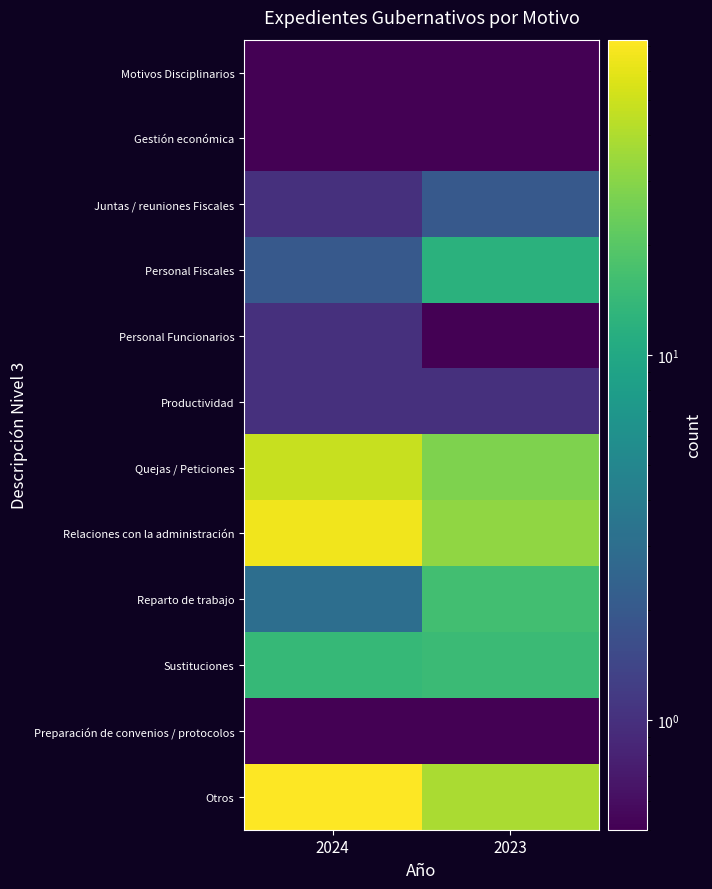

At how many categories does at least one series exceed 45?

1